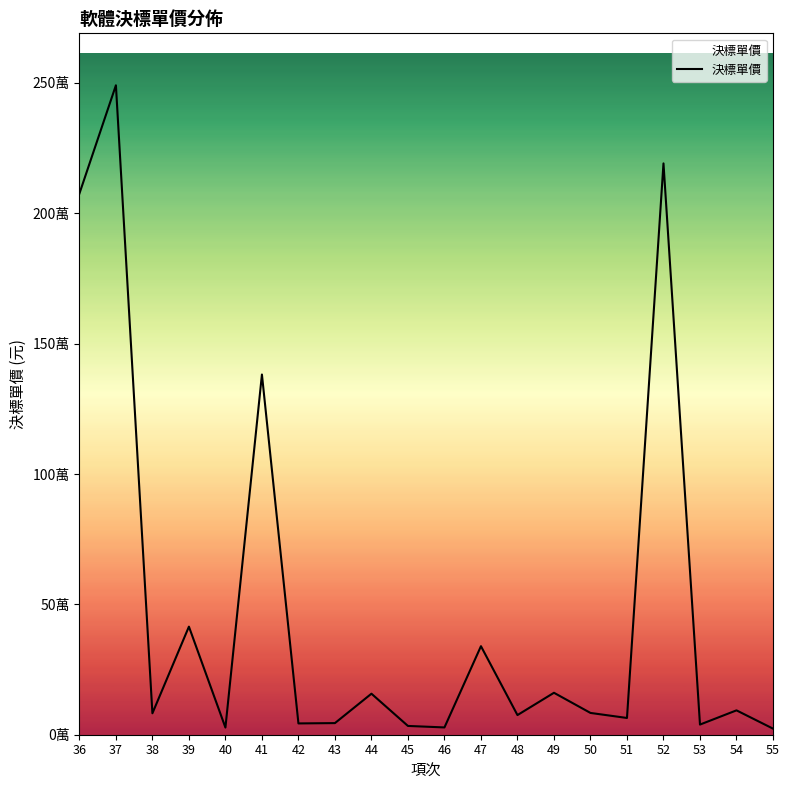

What is the sum of the values at 36 and 49?

2236396